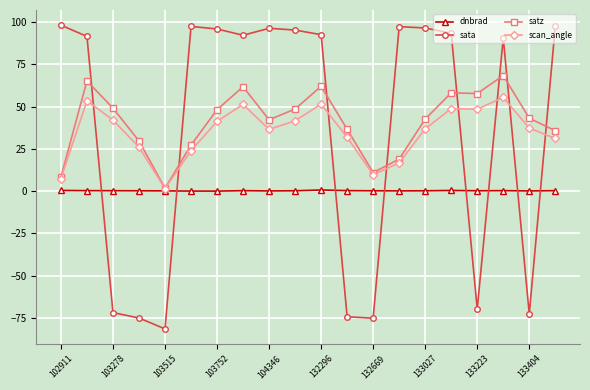

What is the smallest value displayed?

-81.4